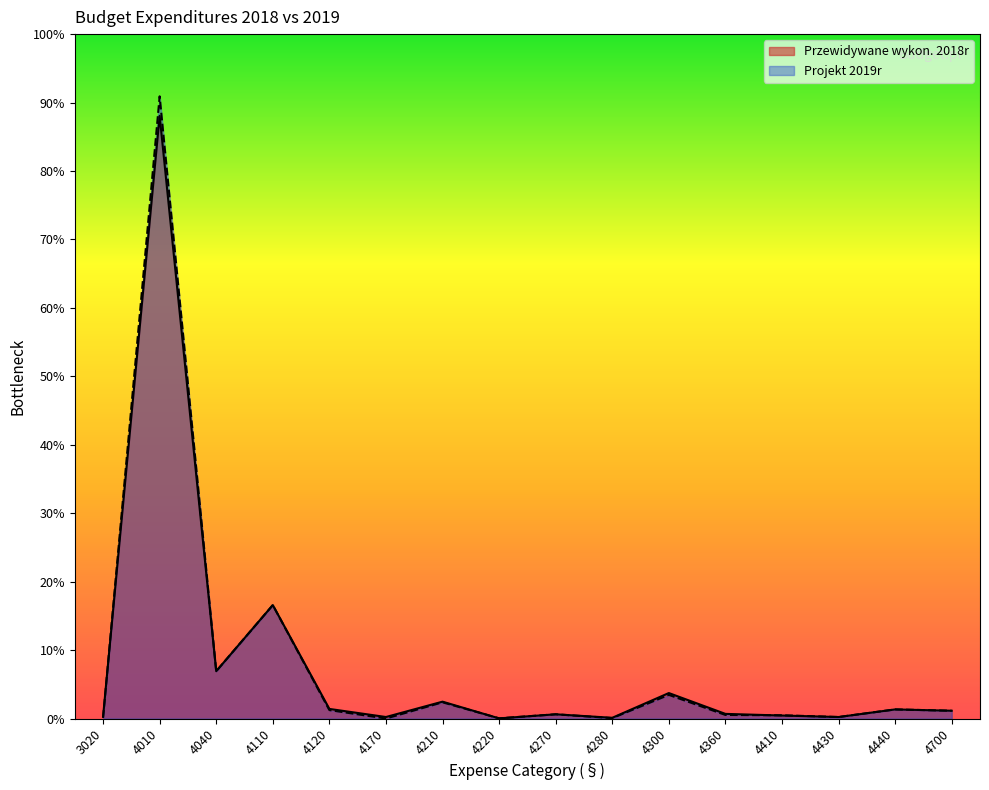

Reading left to right, transcribe all the data shown in this chart.

Przewidywane wykon. 2018r: 2660	930100	73000	175040	14800	2310	26000	200	6500	1100	39290	7150	4600	2300	14030	12000
Projekt 2019r: 1300	960150	73000	175000	13000	0	25000	300	6500	600	36500	5500	5000	2300	14030	12000